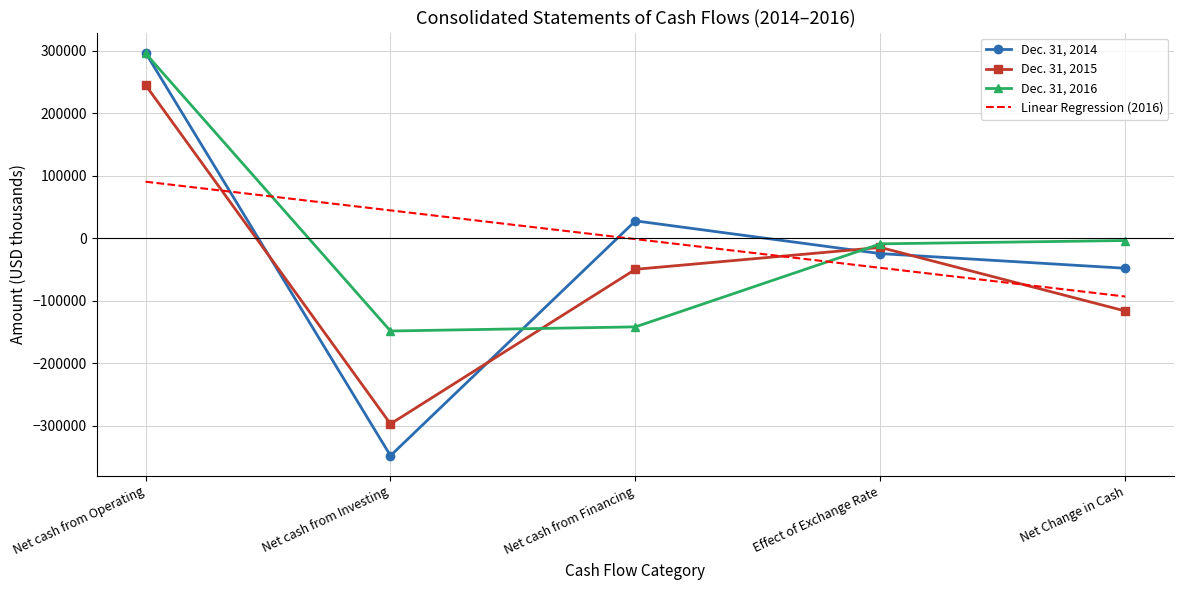

What is the value of the Dec. 31, 2015 point at the 3rd from the left?

-49828